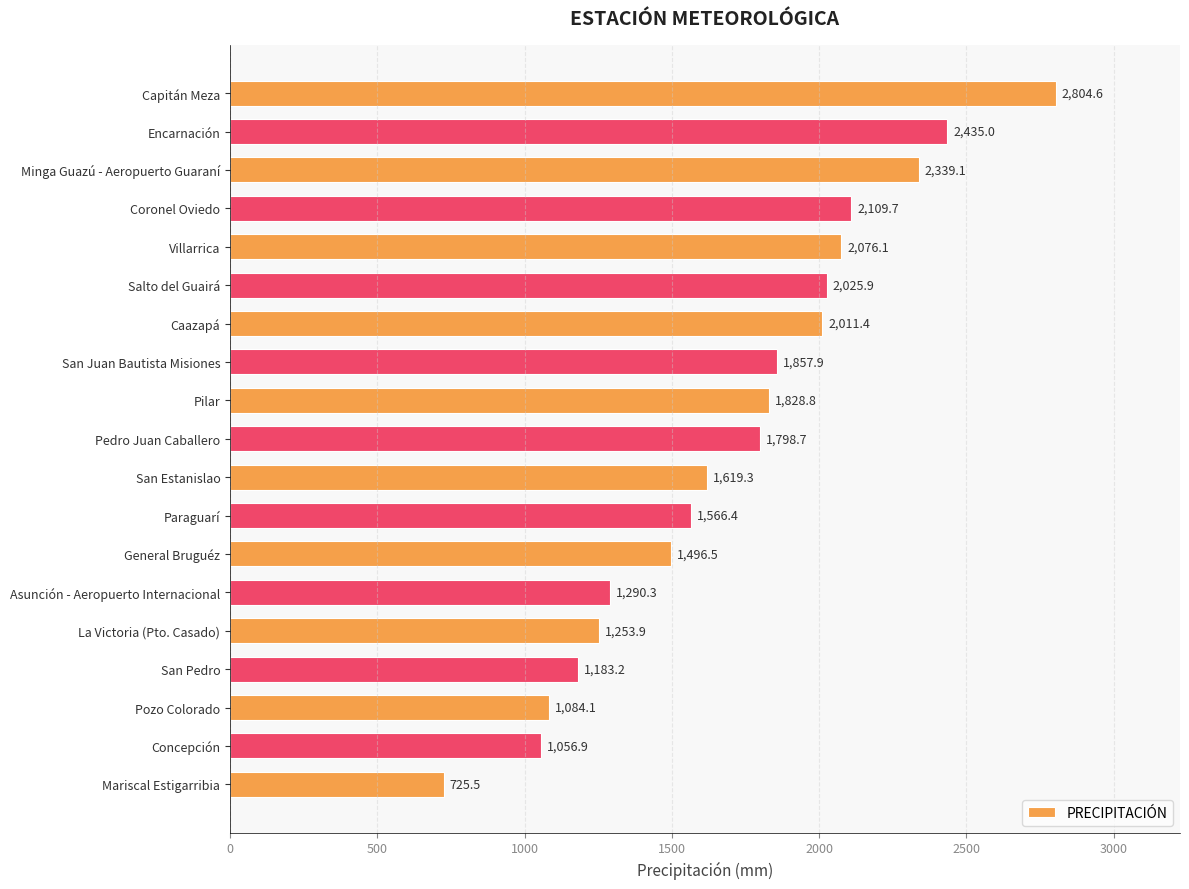

Are the bars horizontal?

Yes